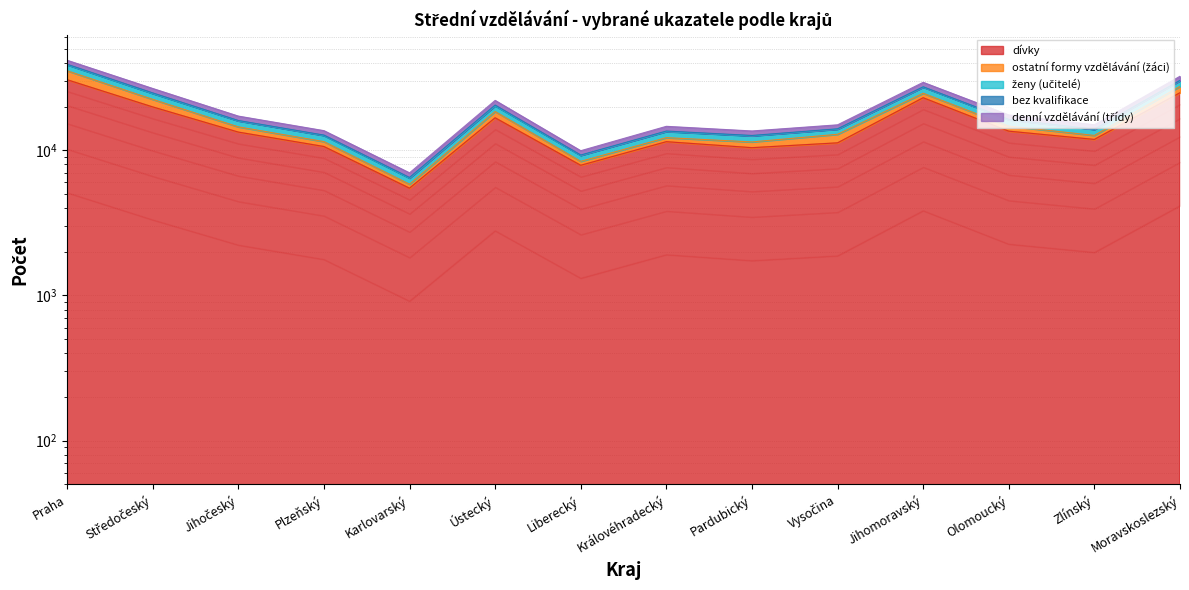

At which label does dívky reach its peak?

Praha